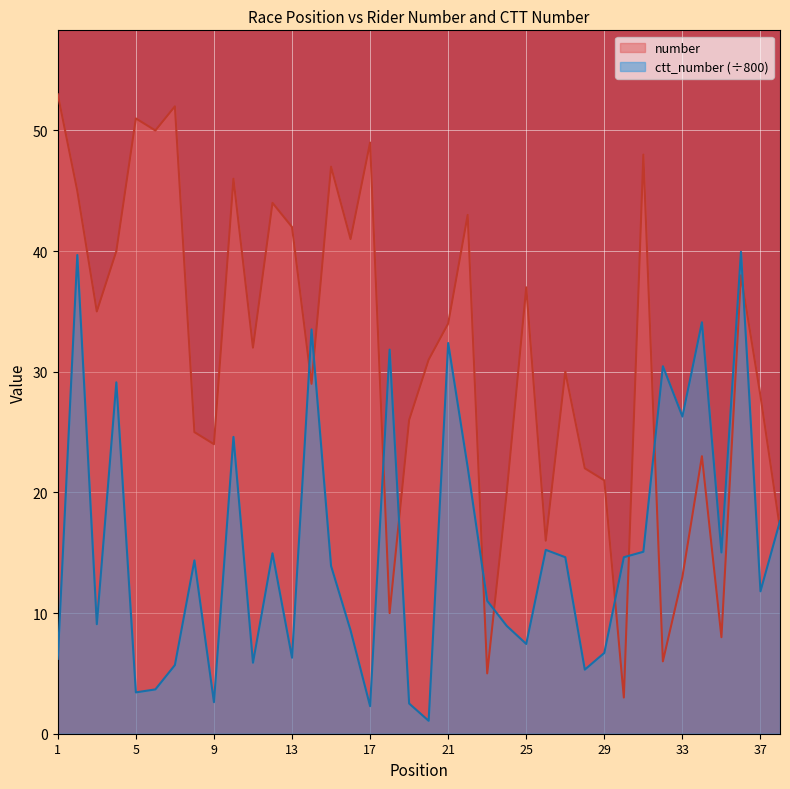

At which category does ctt_number reach its first local valley?

3